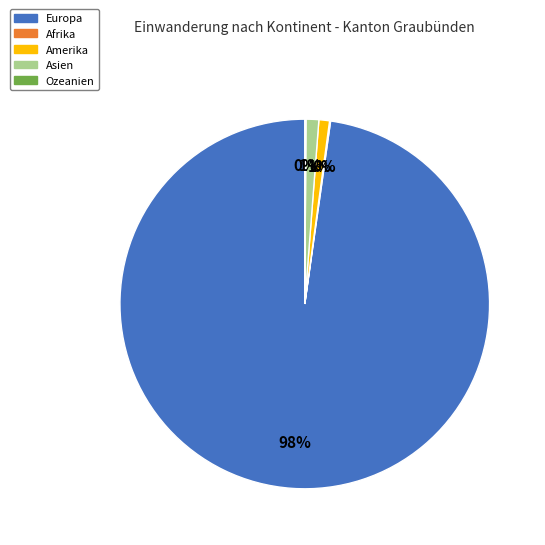

What percentage is the Europa slice, to the nearest percent?

98%